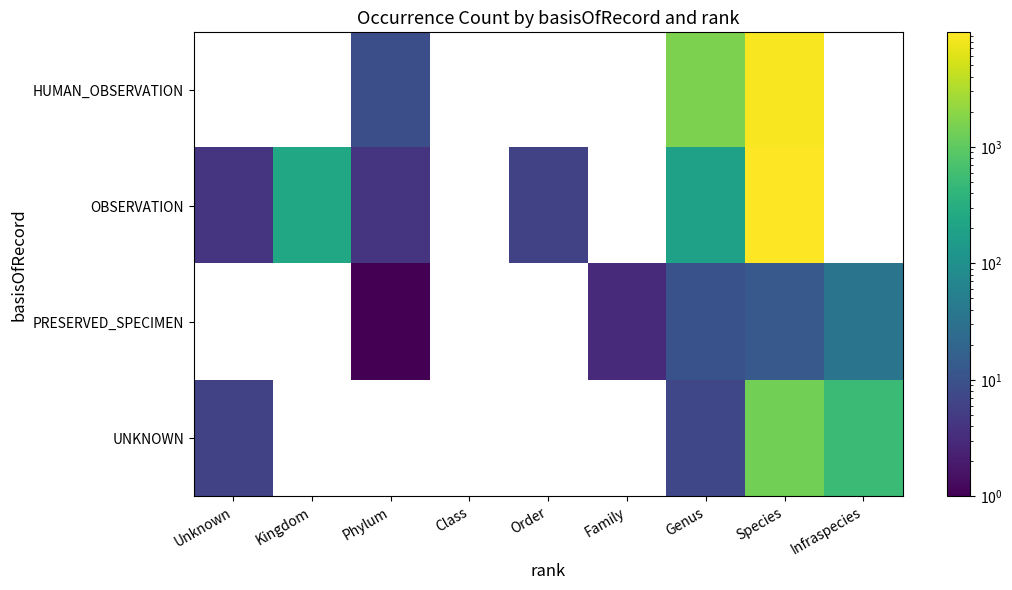

Between Kingdom and Unknown, which is larger?

Unknown